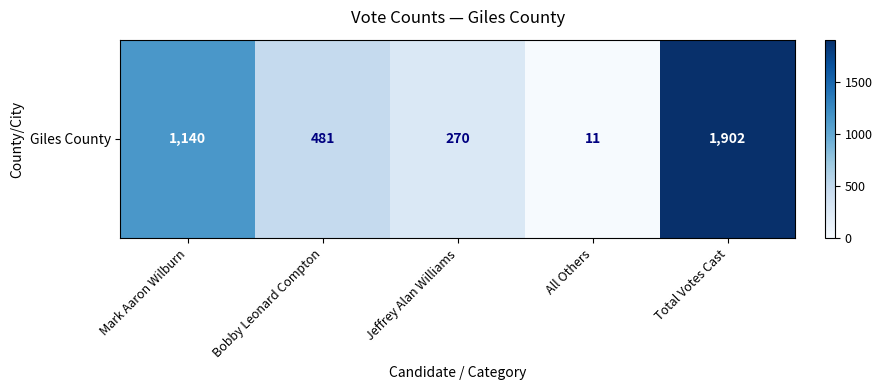

How many values are between 270 and 1140?

3